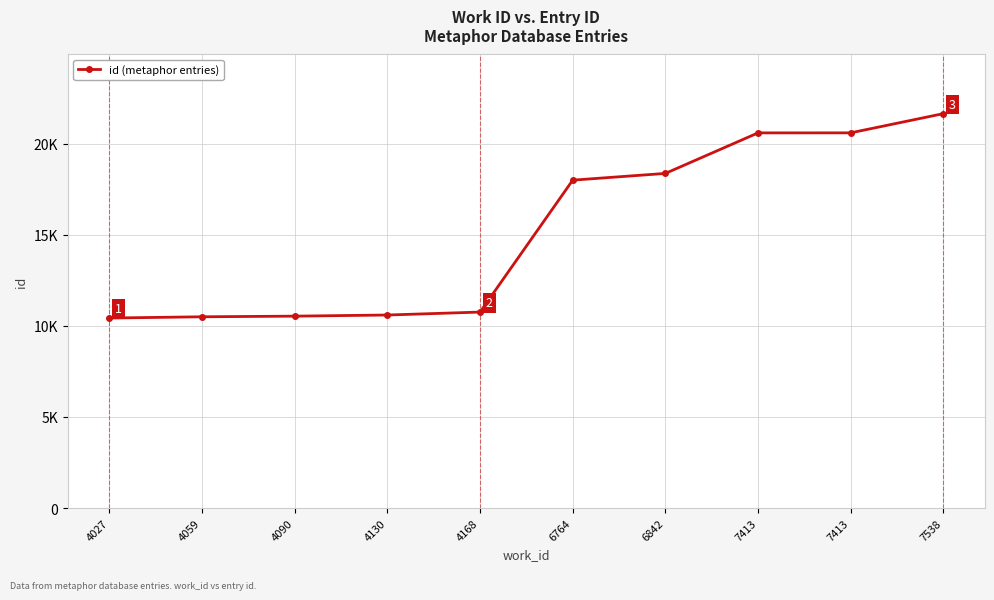

Reading left to right, extract all data points from this chart.

4027=10432	4059=10501	4090=10536	4130=10598	4168=10760	6764=18002	6842=18372	7413=20597	7413=20599	7538=21653